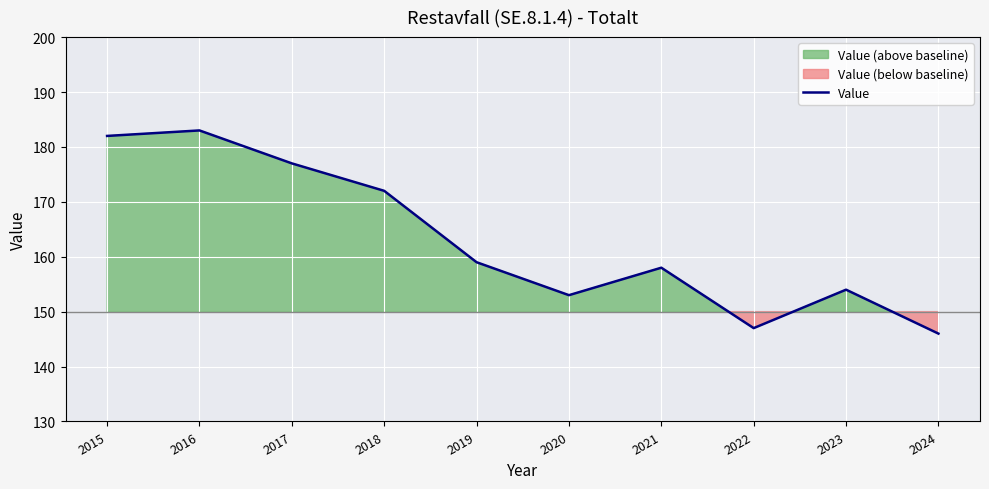

What is the difference between the maximum and minimum values?

37